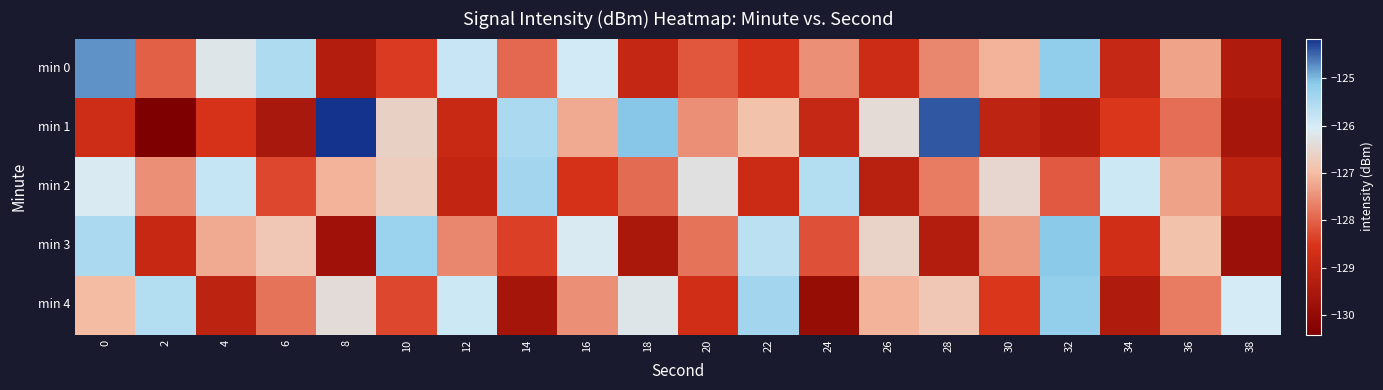

List the series in order of their overall mean, highest first.

min 2, min 4, min 0, min 3, min 1